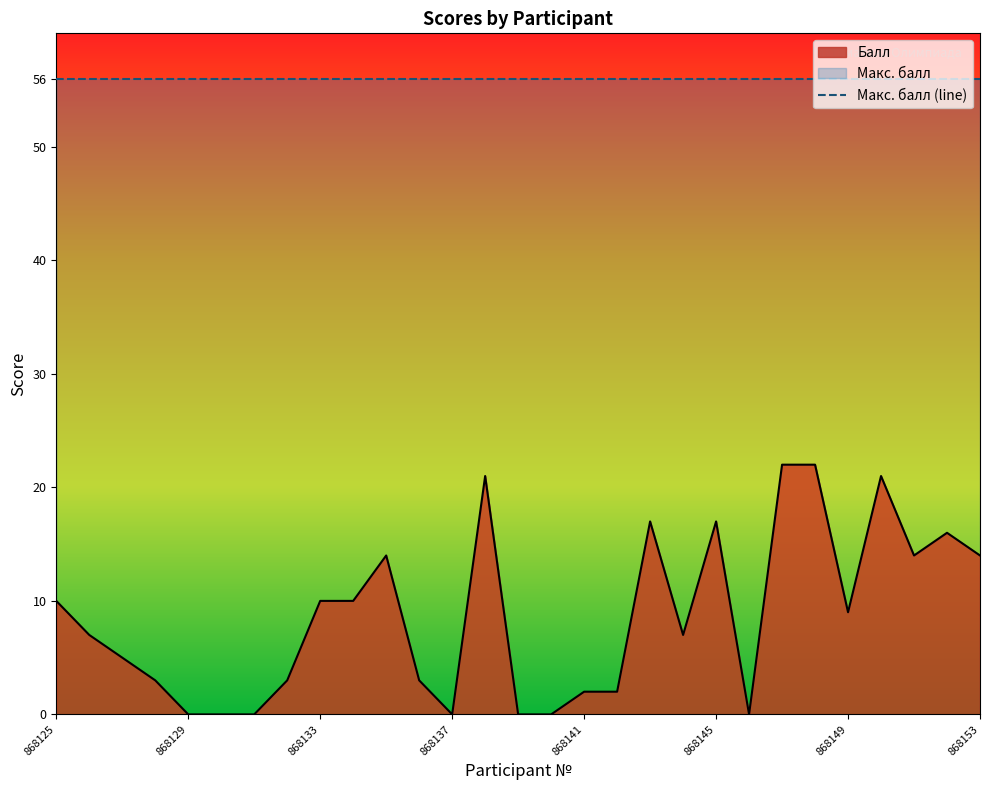

How many values are below 7?

13